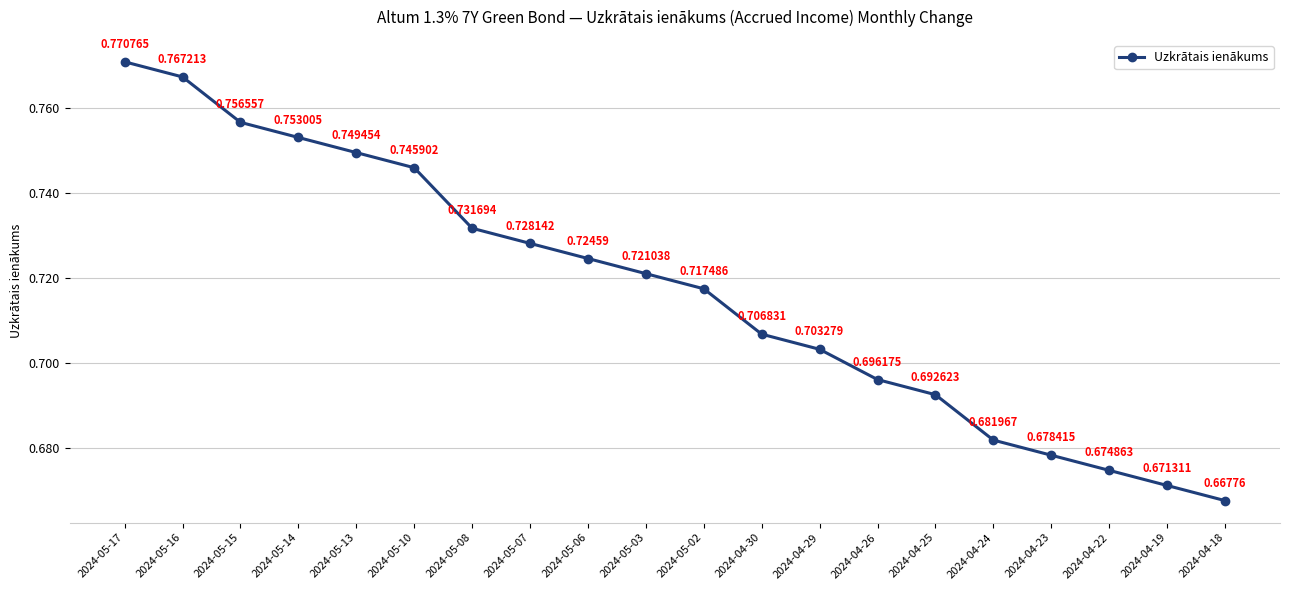

What is the sum of the values at 2024-05-14 and 2024-05-13?

1.5